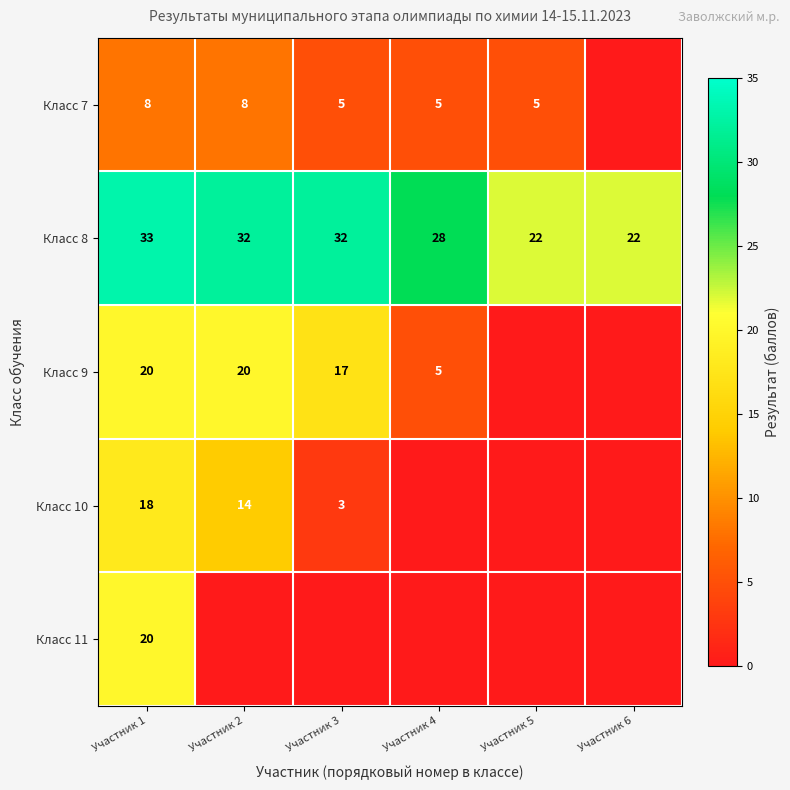

What is the difference between the maximum and minimum values in the Класс 8 series?

11